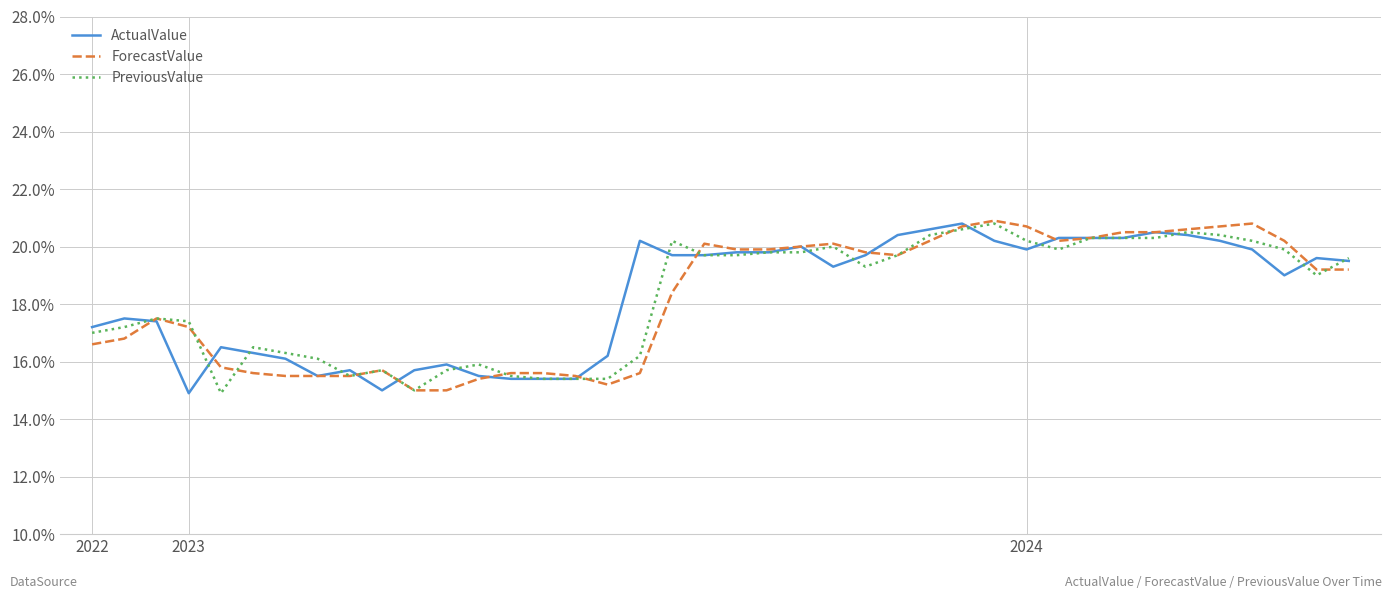

What is the minimum value for ForecastValue?

15.0